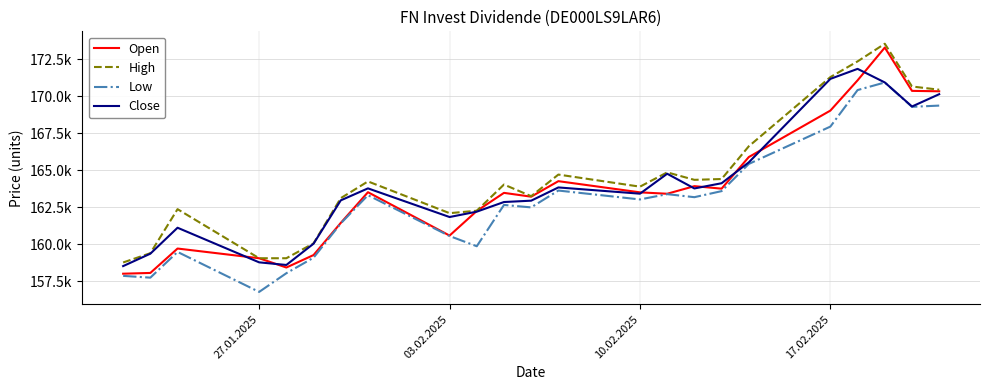

What are all the series names shown in the legend?

Open, High, Low, Close